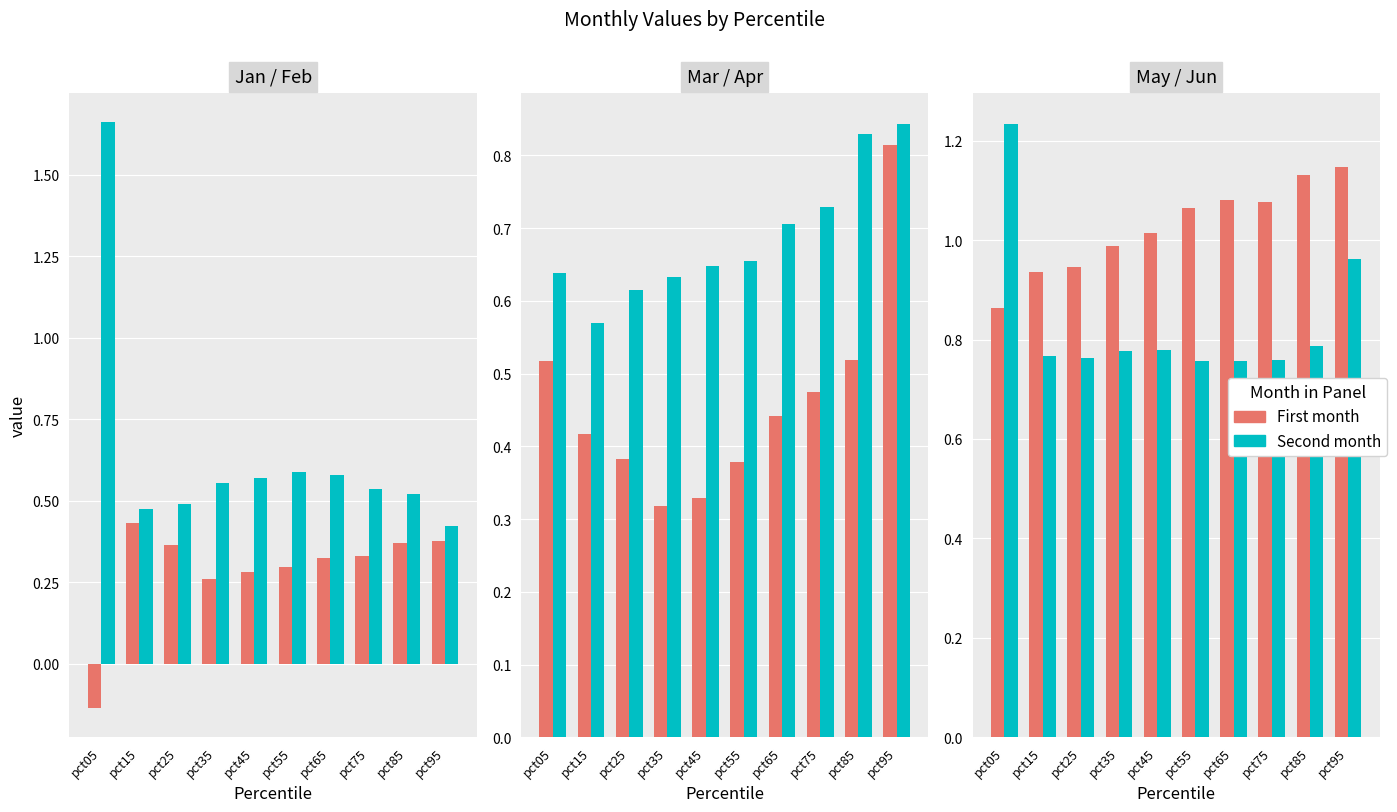

At which category is the sum across all series the highest?

pct05